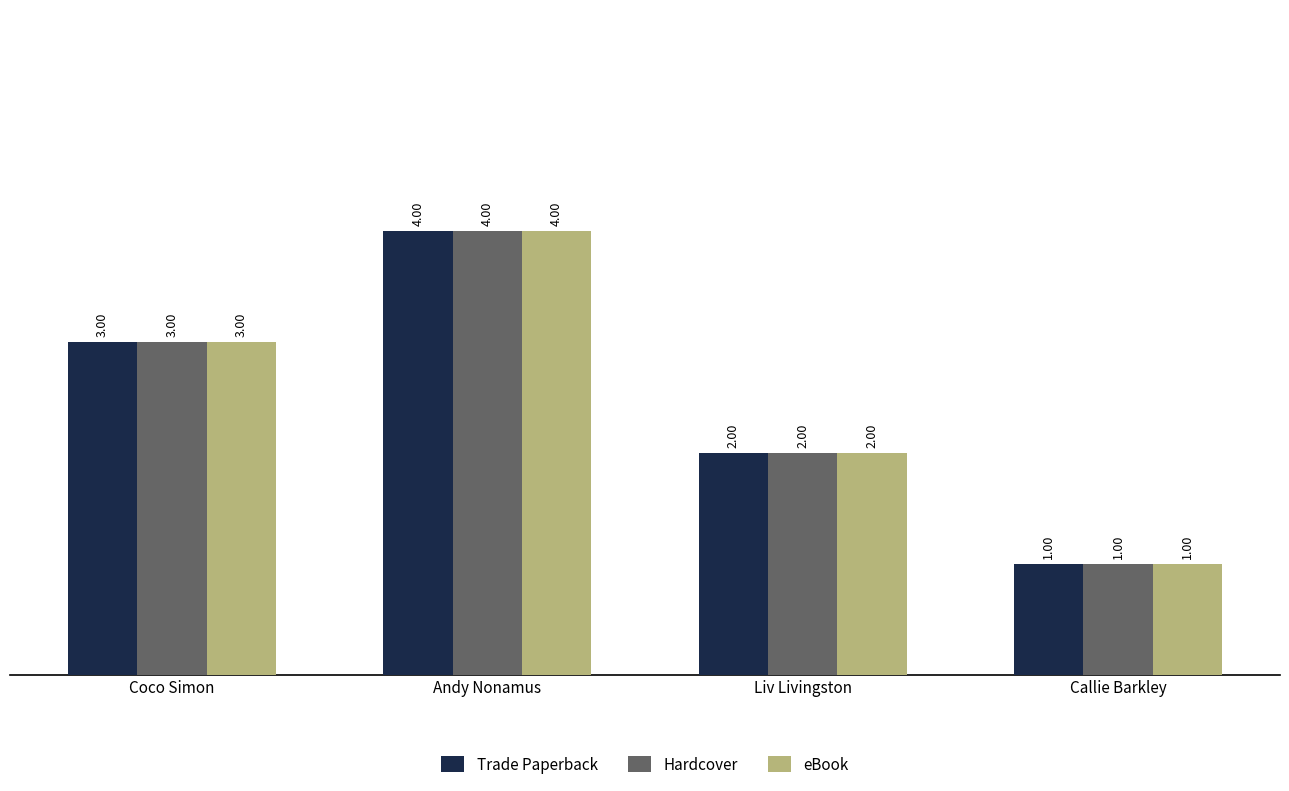

At which label does Trade Paperback reach its minimum?

Callie Barkley